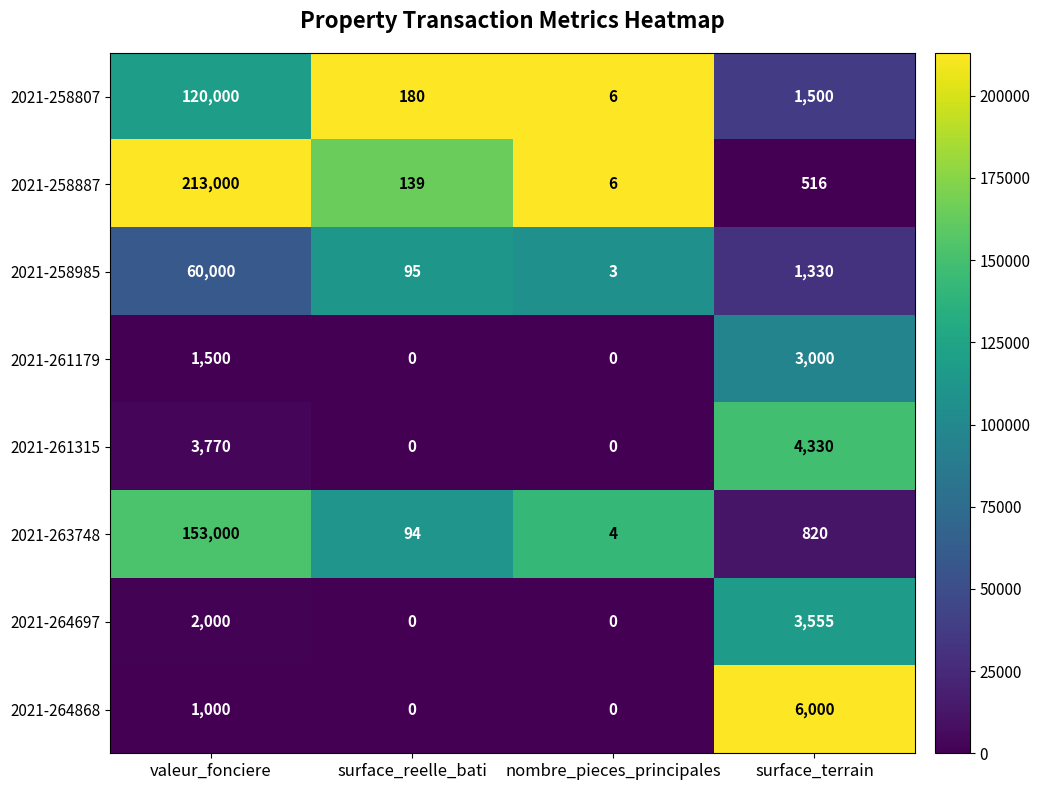

What is the sum of all 2021-264868 values?

7000